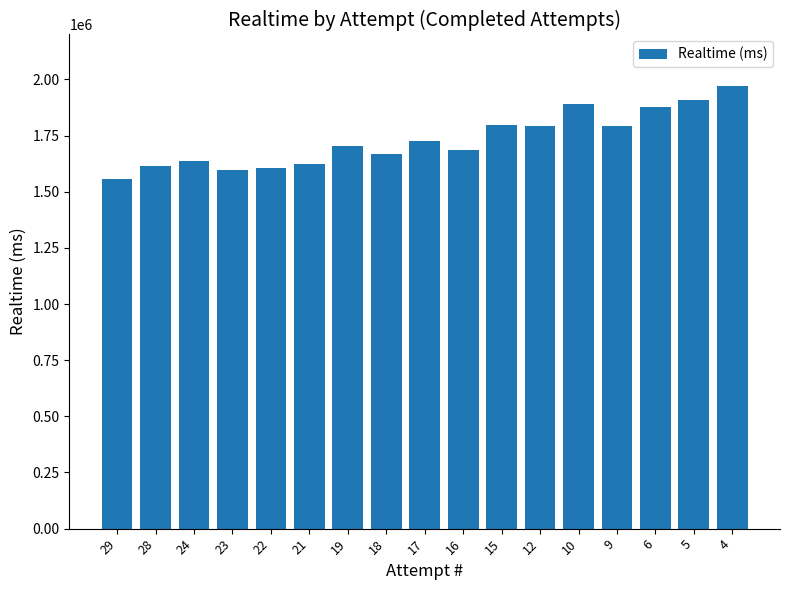

Between 29 and 9, which is larger?

9